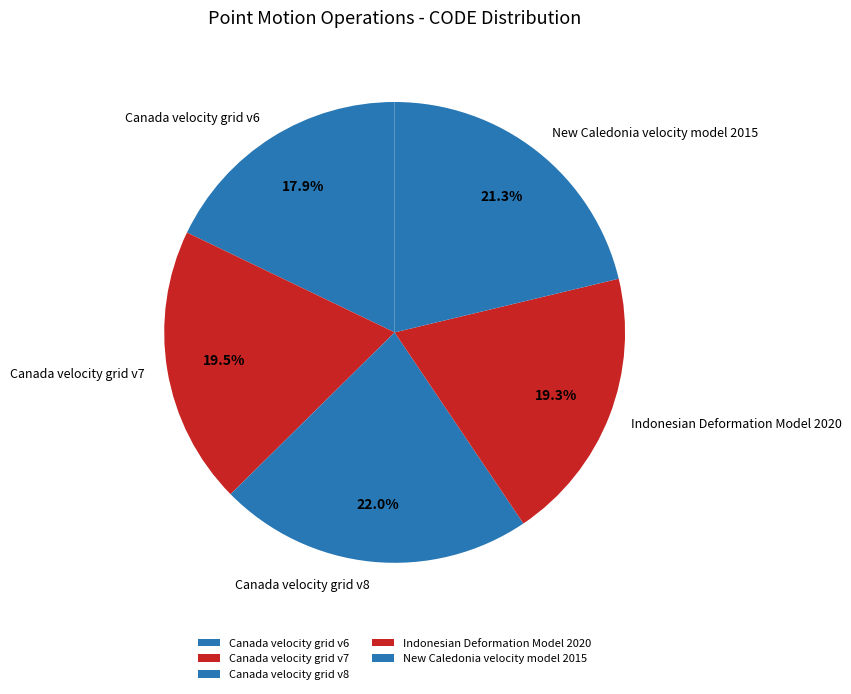

How many slices are in this pie chart?

5